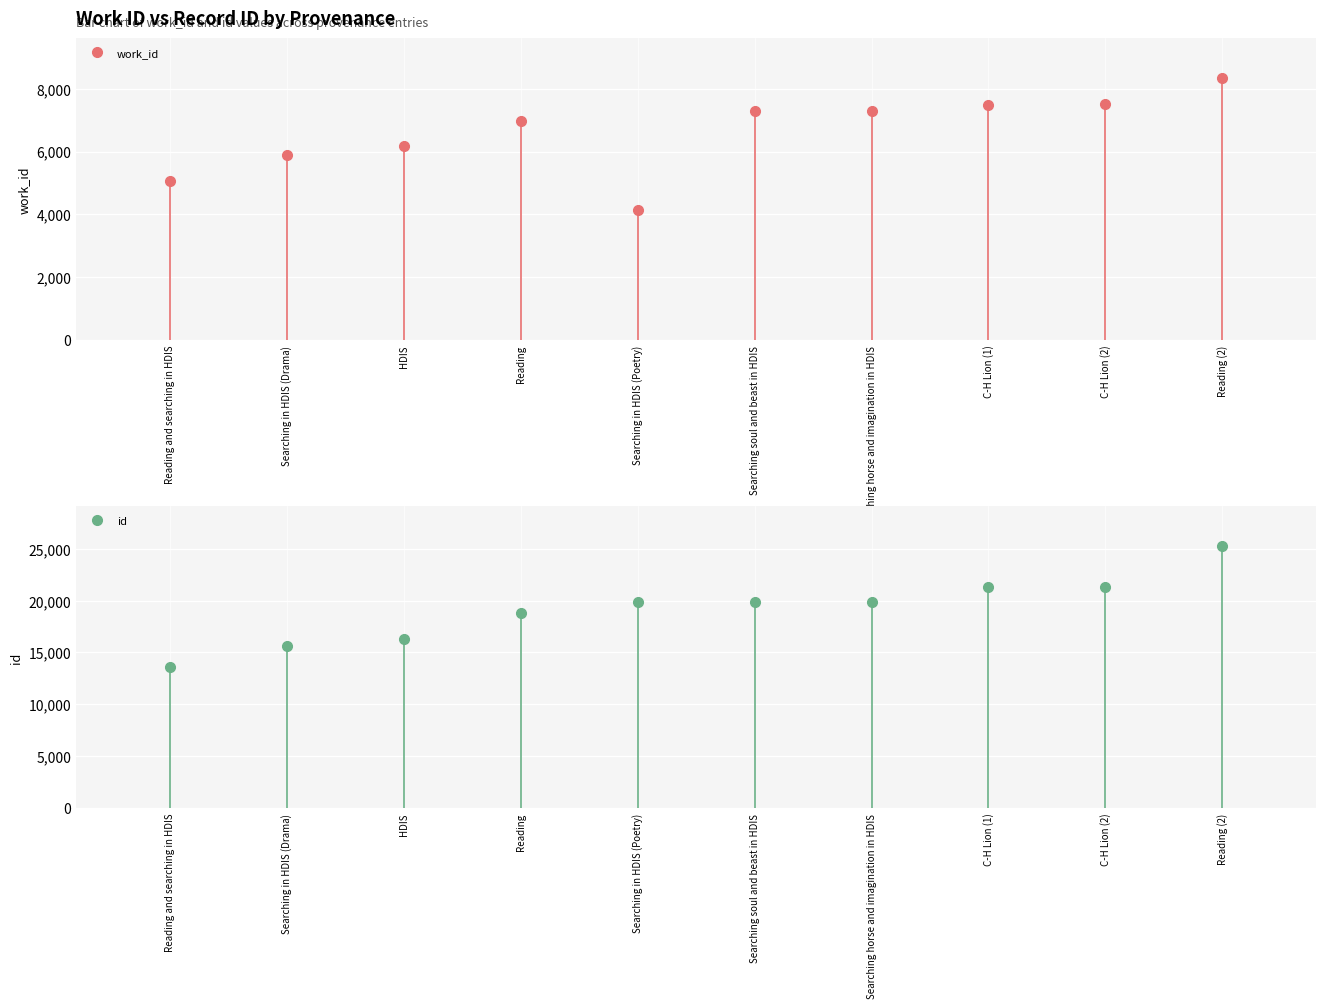

Where is work_id nearest to the value 6253?

HDIS